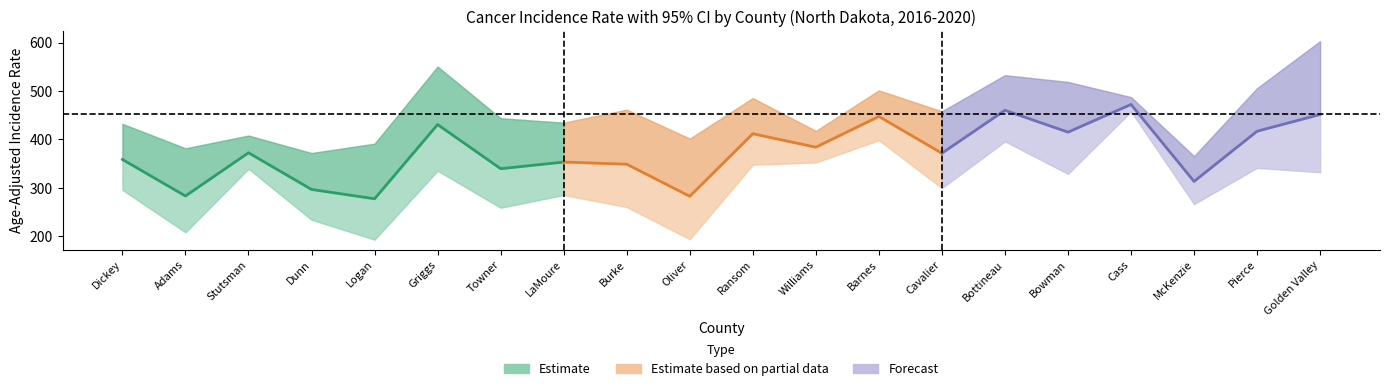

How many values in the Rate series exceed 372?

10